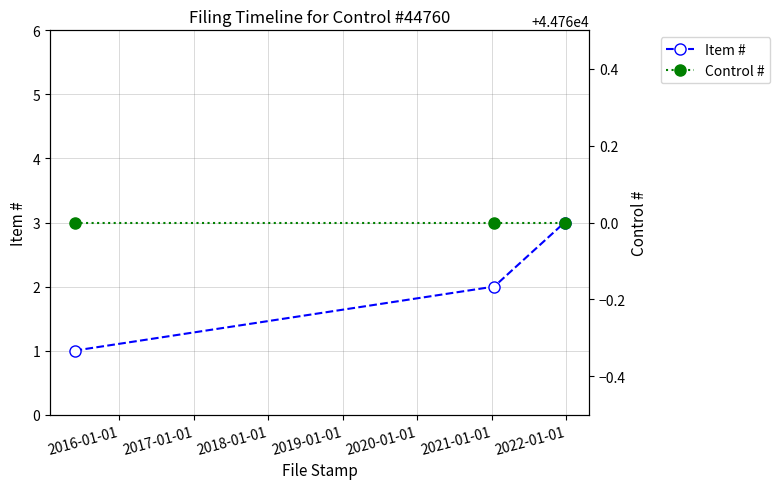

What is the highest value of the Item # series?

3